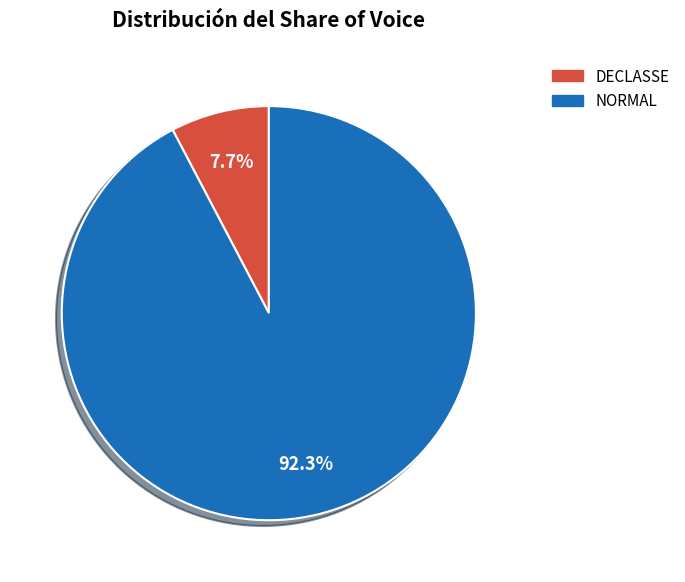

To the nearest percent, what is the combined percentage of DECLASSE and NORMAL?

100%